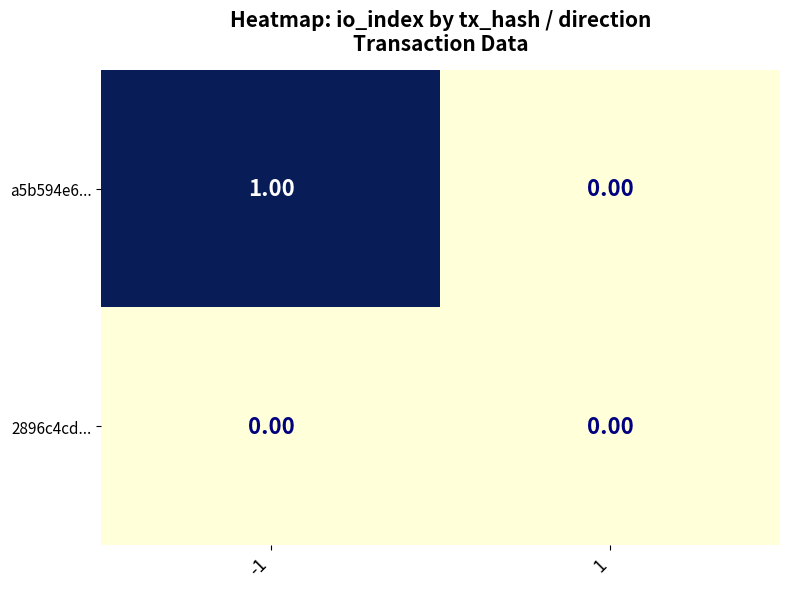

Which series has the largest range (max minus min)?

a5b594e6...